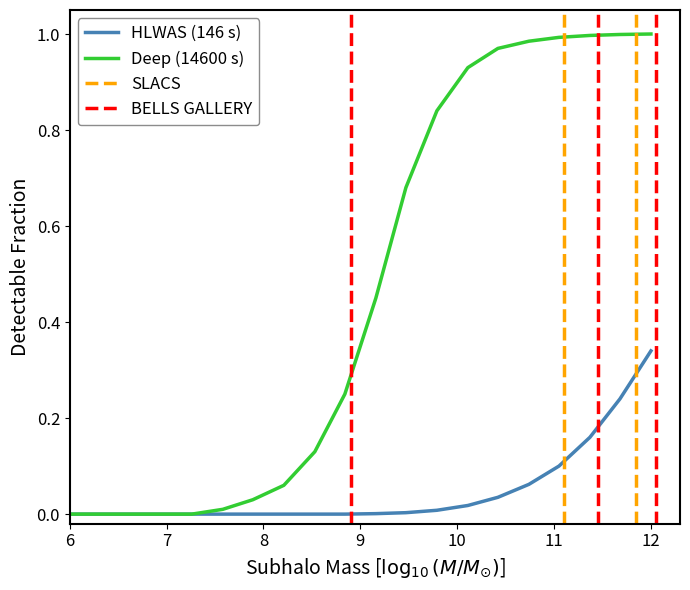

What is the difference between the maximum and minimum values in the HLWAS (146 s) series?

0.3